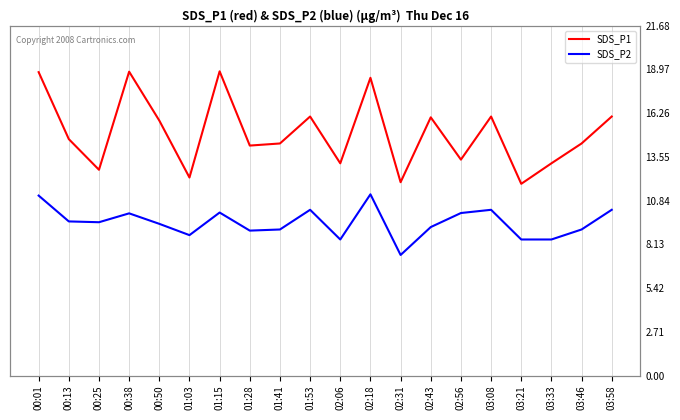

Reading left to right, list all the values displayed in this chart.

SDS_P1: 18.8	14.7	12.8	18.8	15.8	12.3	18.9	14.2	14.4	16.1	13.2	18.4	12.0	16.0	13.4	16.1	11.9	13.2	14.4	16.1
SDS_P2: 11.2	9.6	9.5	10.1	9.4	8.7	10.1	9.0	9.1	10.3	8.4	11.2	7.5	9.2	10.1	10.3	8.4	8.4	9.1	10.3